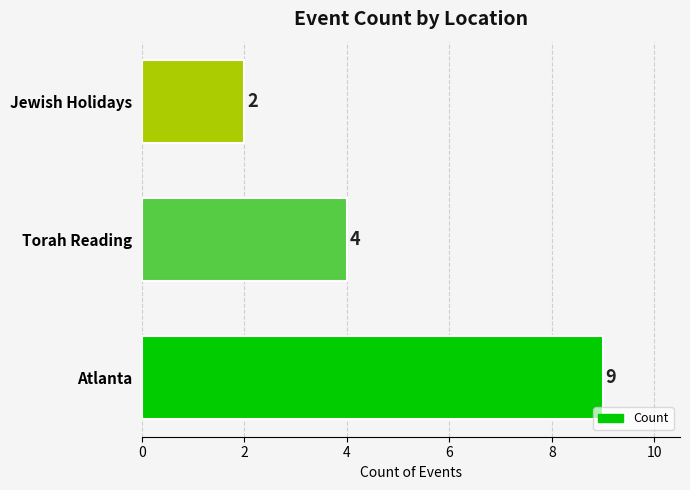

What is the difference between the second highest and minimum values?

2